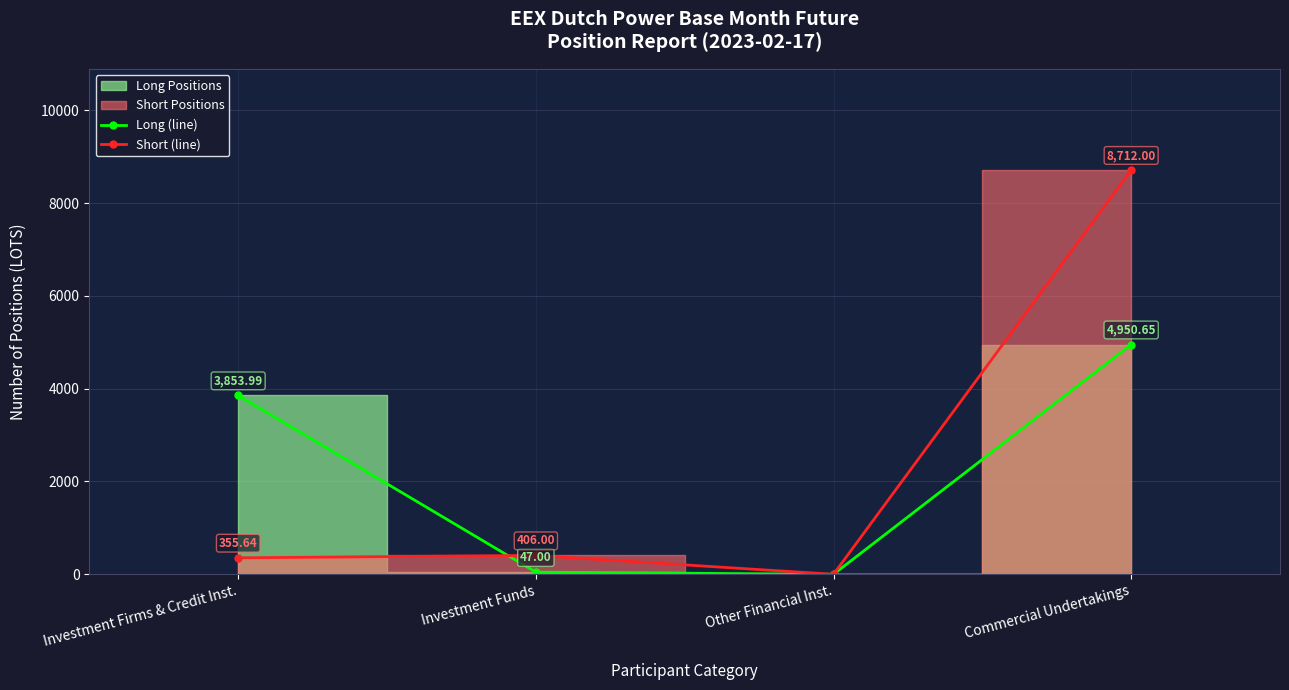

Is it true that Long (line) equals 3854.0 at Investment Firms & Credit Inst.?

True